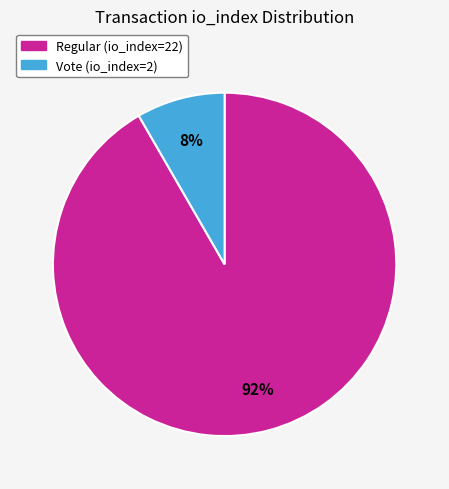

Between Regular (io_index=22) and Vote (io_index=2), which is larger?

Regular (io_index=22)